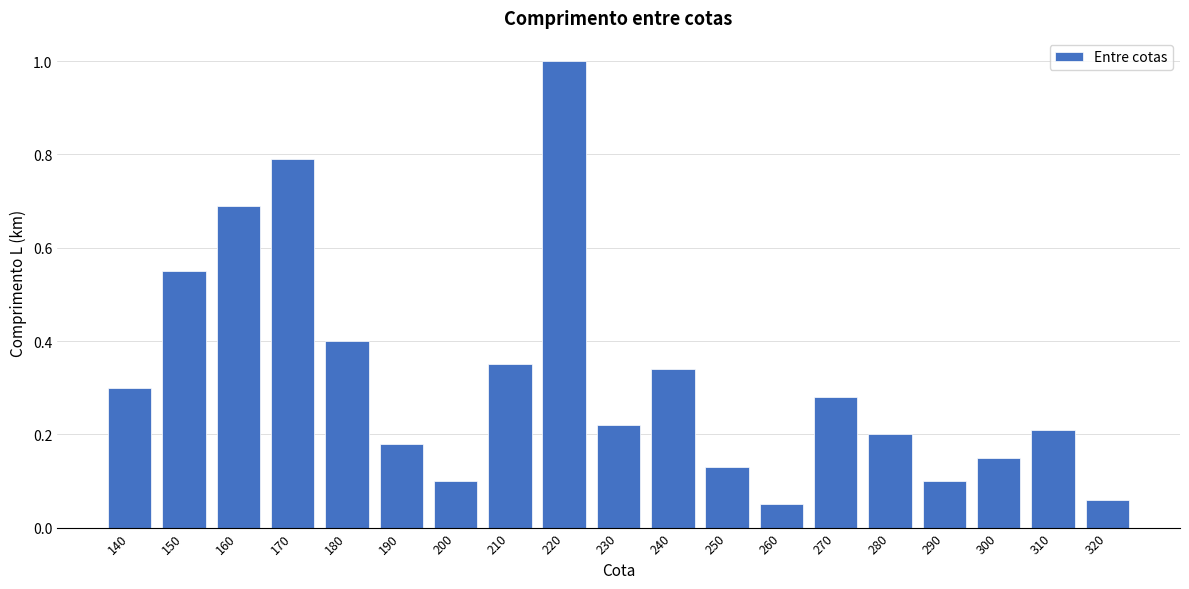

What is the change in value from 200 to 310?

+0.1